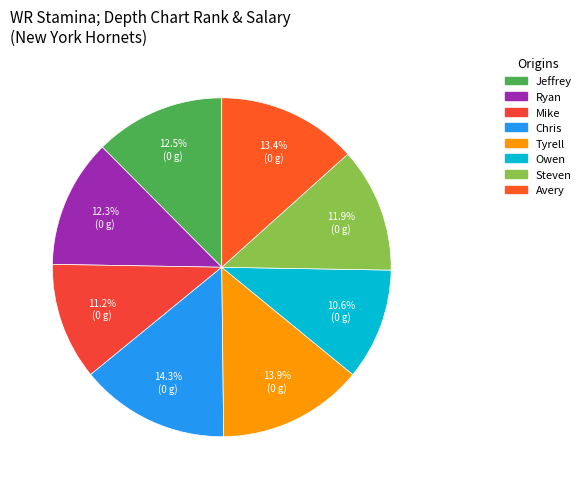

Is it true that Avery is 13% of the pie?

True